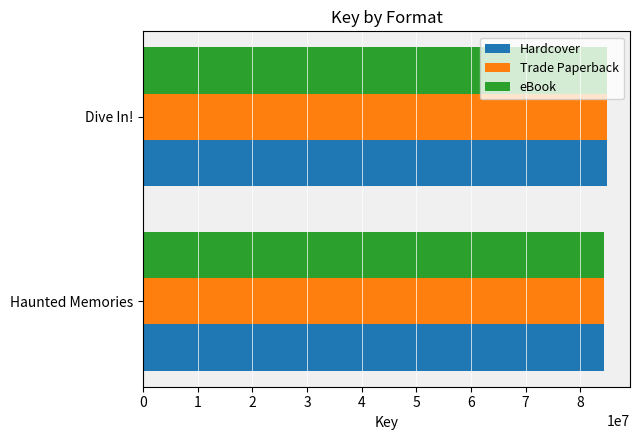

The value of eBook at Haunted Memories is 84343121. True or false?

True